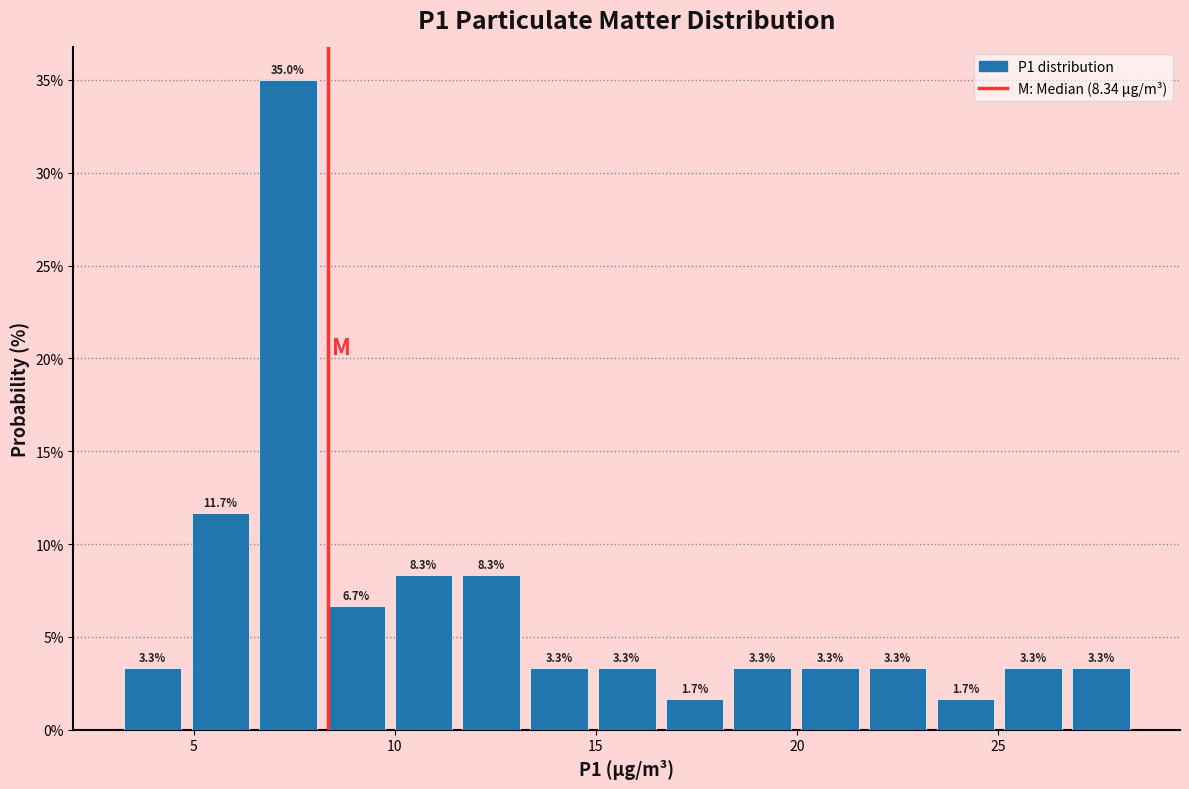

Around what value on the x-axis is the tallest bar? Give the approximate position of its centre, as read against the axis.

7.5